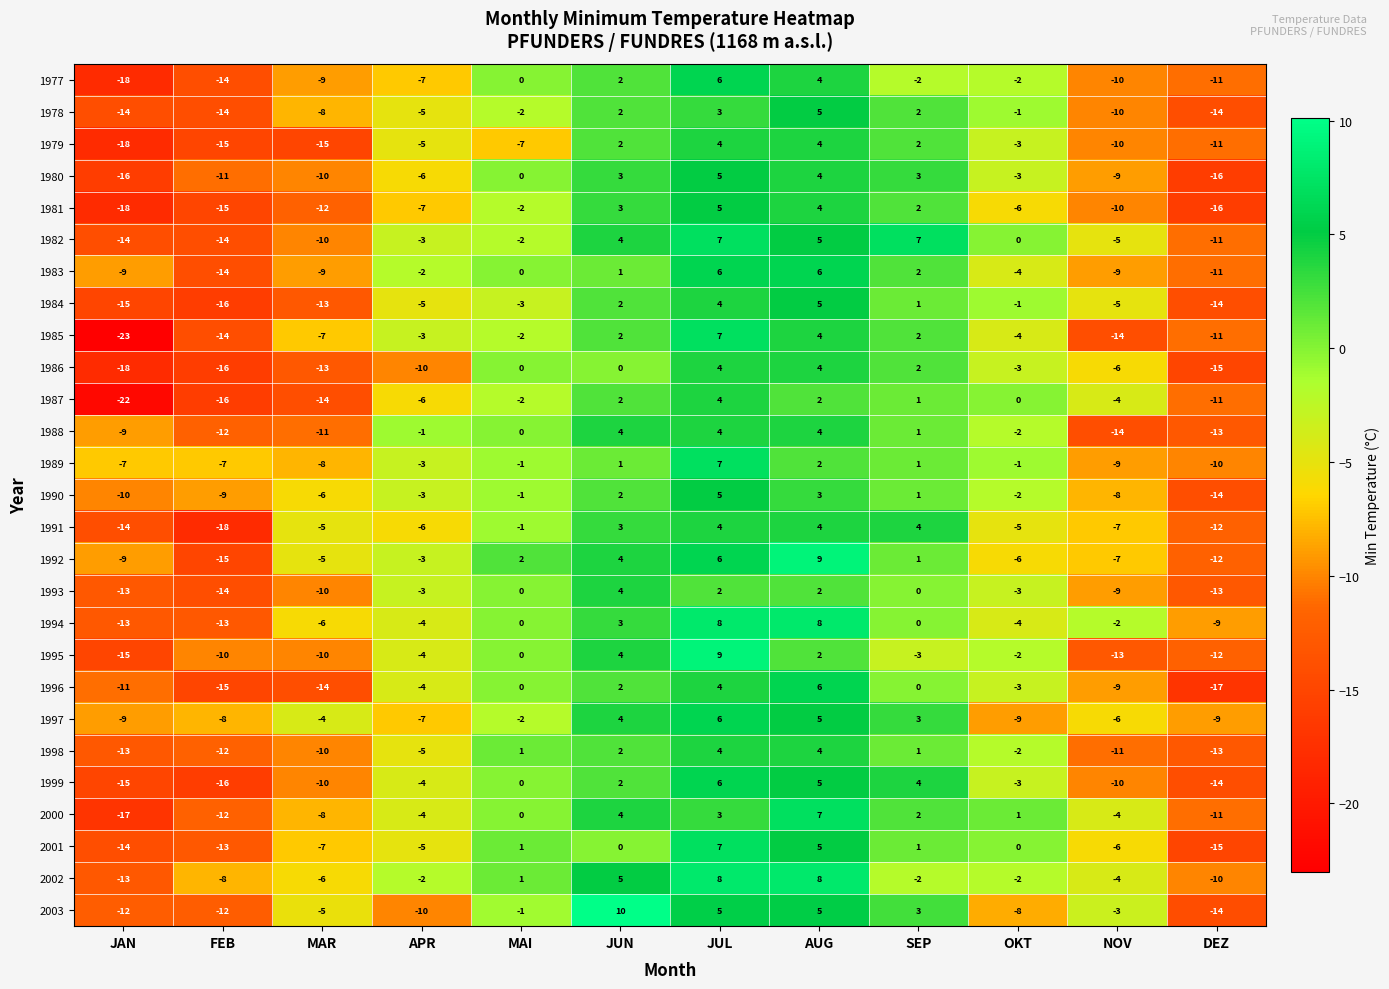

The 1989 series shows -7 at FEB. True or false?

True